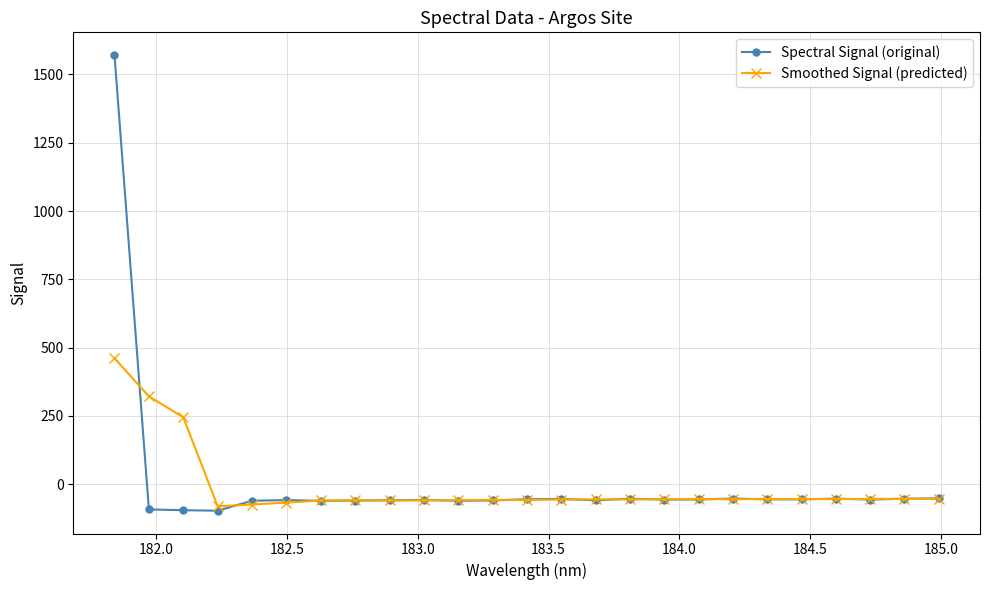

What is the value of the Smoothed Signal (predicted) point at the 11th from the left?

-58.6